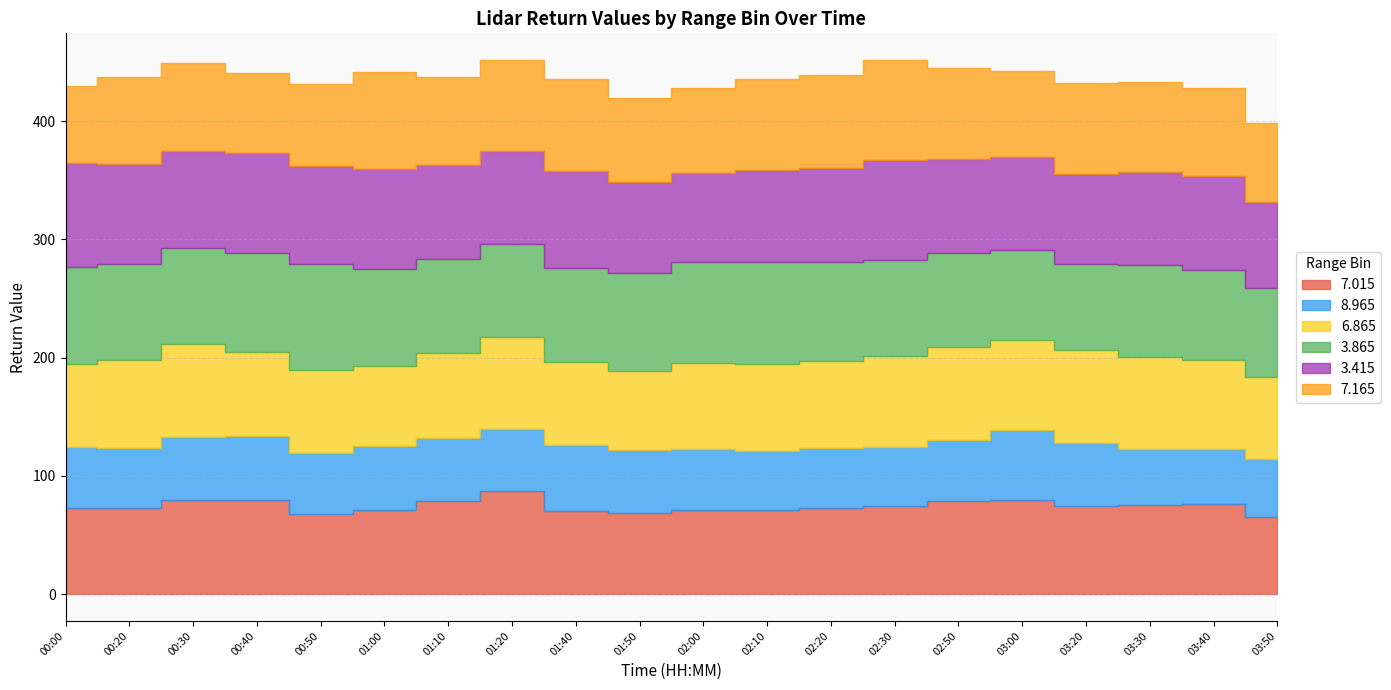

List the labels in order of 7.015 value, largest first.

01:20, 00:40, 03:00, 00:30, 02:50, 01:10, 03:40, 03:30, 03:20, 02:30, 02:20, 00:00, 00:20, 01:00, 02:00, 02:10, 01:40, 01:50, 00:50, 03:50